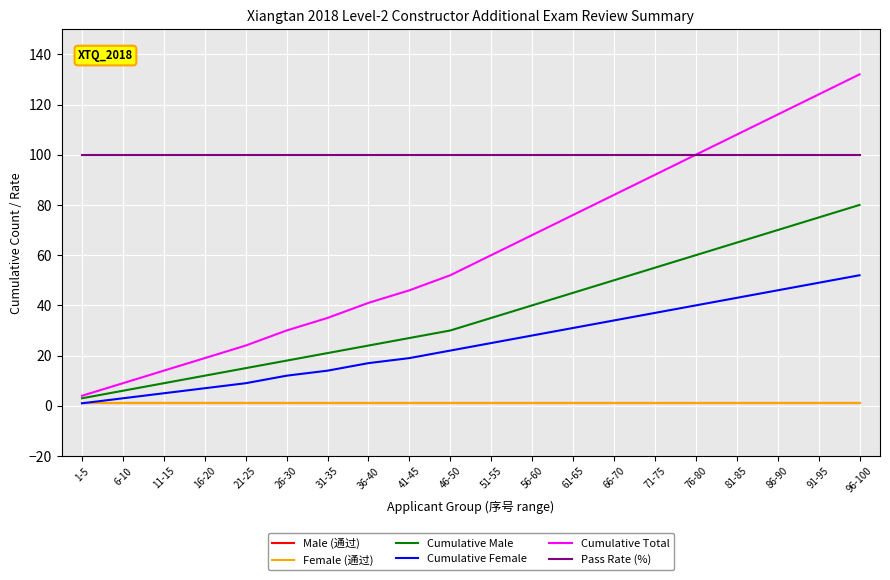

Between 41-45 and 26-30, which is larger?

41-45